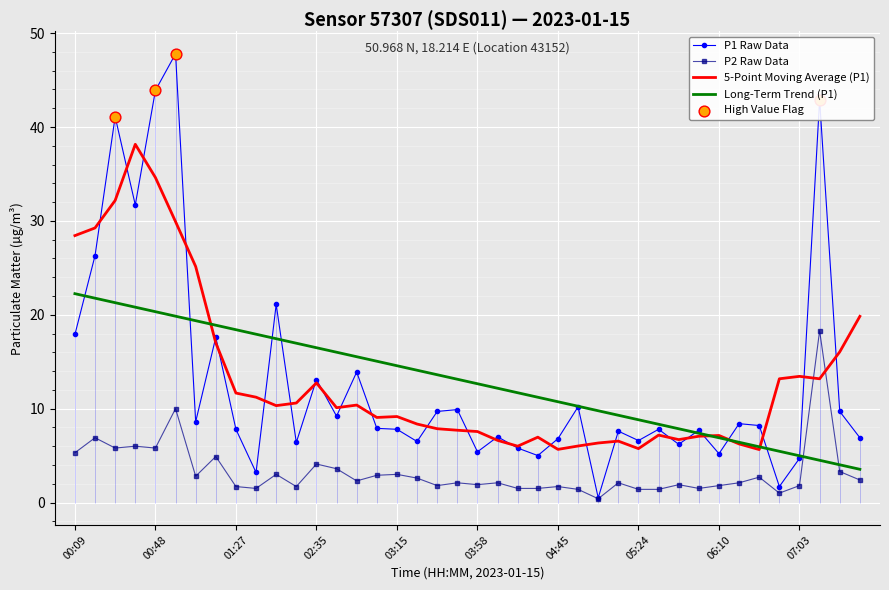

Which series has the widest spread of Y values?

P1